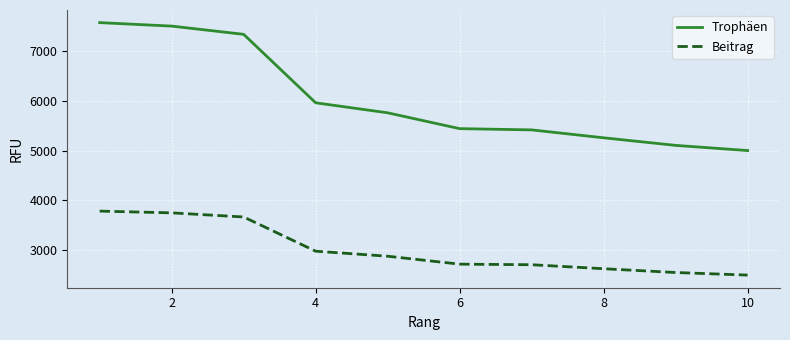

True or false: Beitrag and Trophäen intersect in this chart.

False